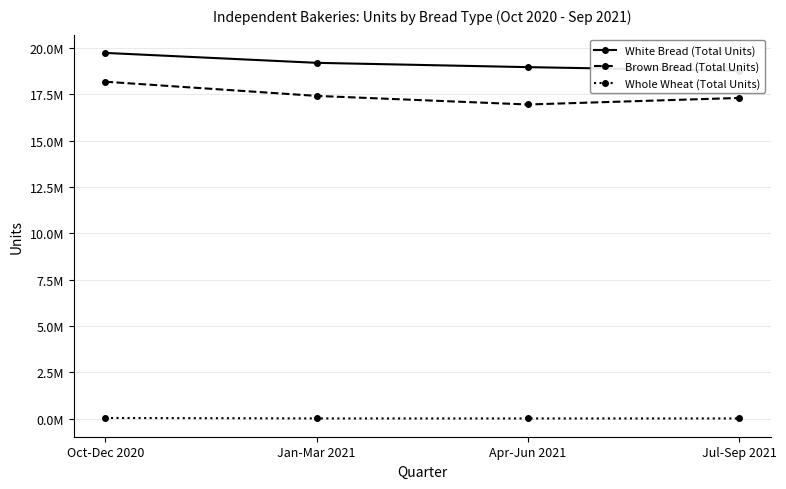

What is the label of the 1st point from the left?

Oct-Dec 2020